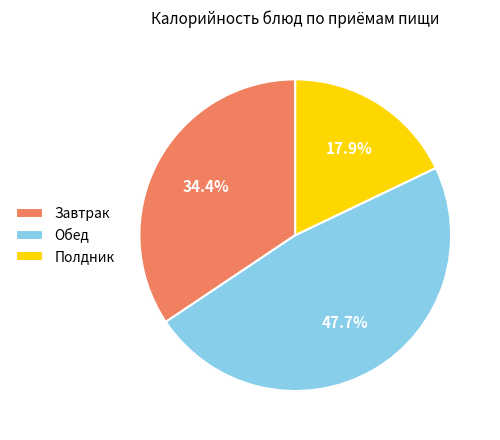

Do Обед and Завтрак together represent more than half of the pie?

Yes